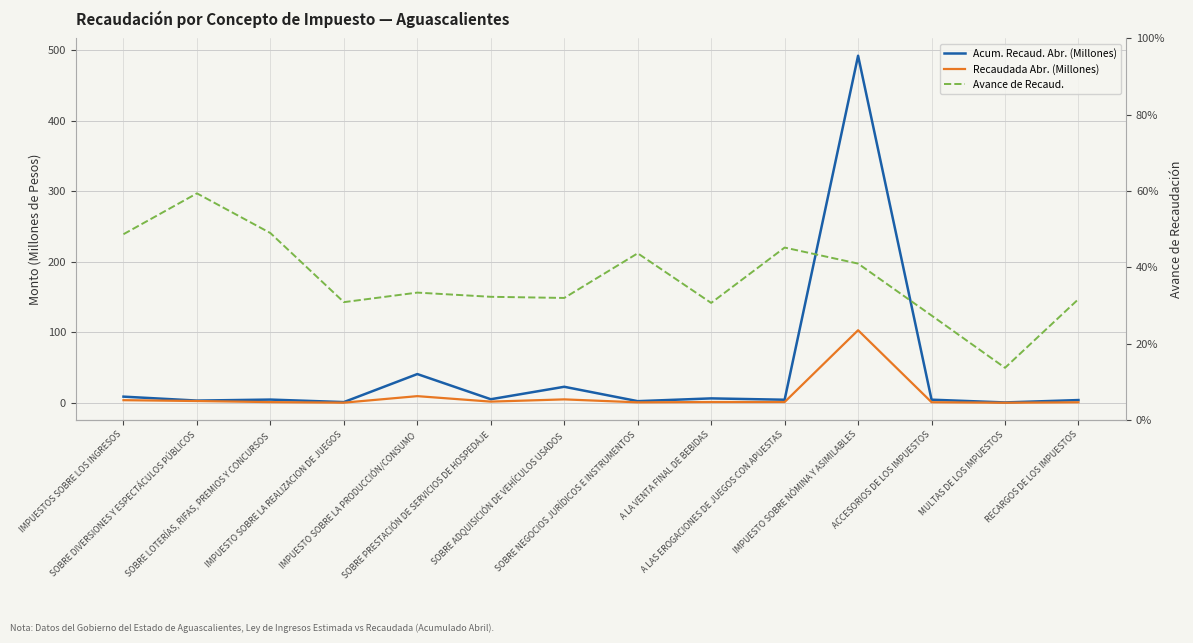

True or false: Recaudada Abr. (Millones) has more than 2 interior local peaks.

True